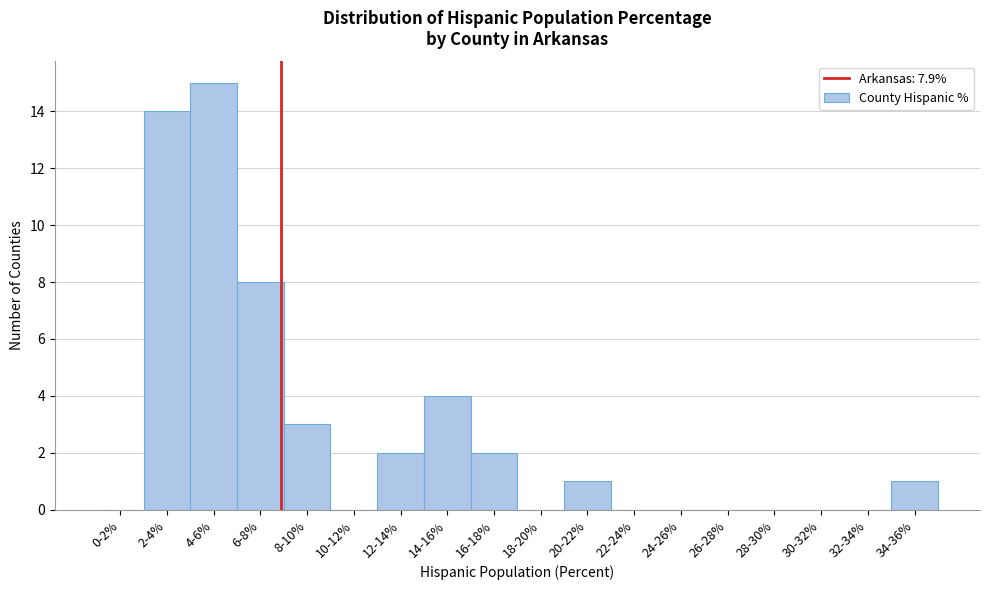

Reading right to left, extract all data points from this chart.

34-36%=1	32-34%=0	30-32%=0	28-30%=0	26-28%=0	24-26%=0	22-24%=0	20-22%=1	18-20%=0	16-18%=2	14-16%=4	12-14%=2	10-12%=0	8-10%=3	6-8%=8	4-6%=15	2-4%=14	0-2%=0